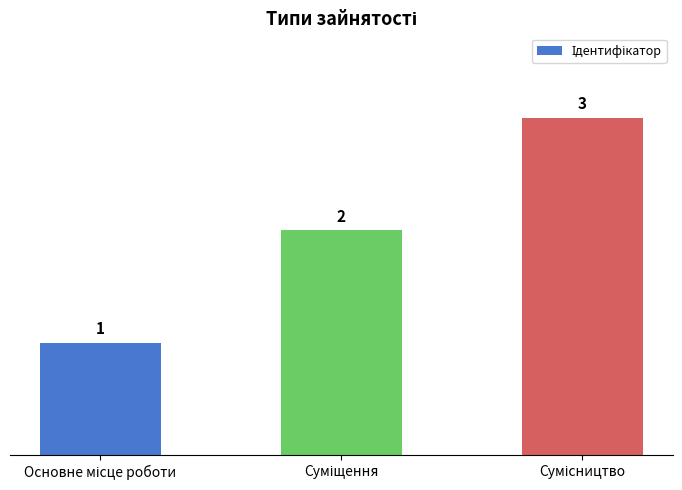

What is the smallest value displayed?

1